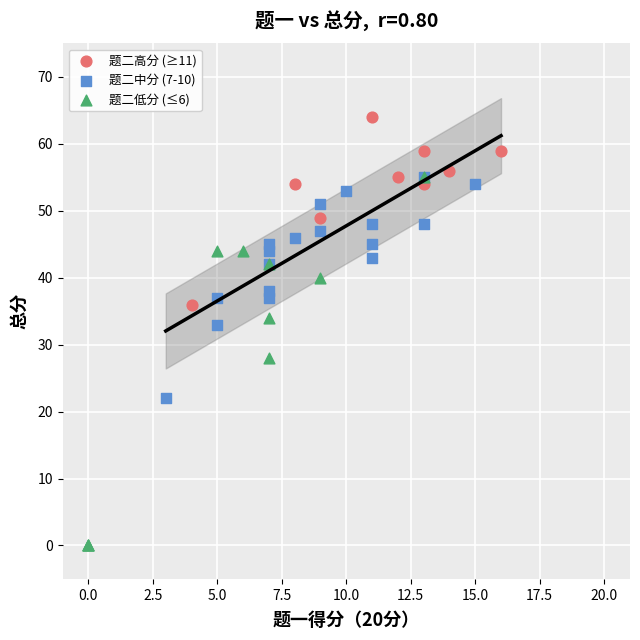

Which series contains the lowest Y value?

题二低分 (≤6)